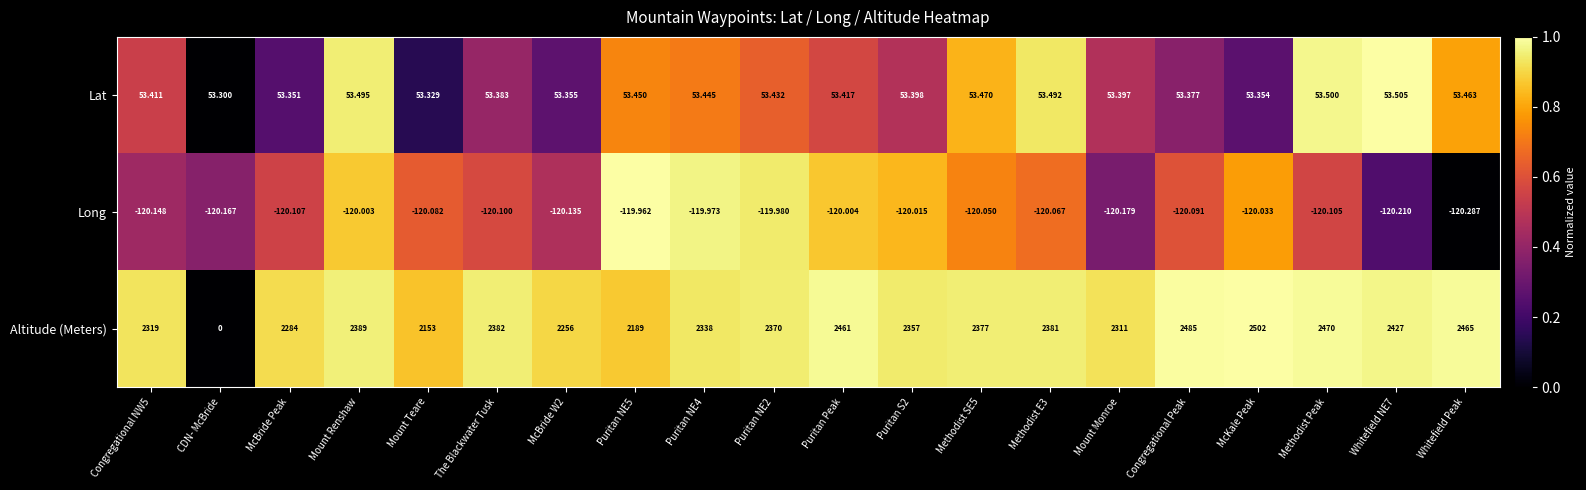

Which series has the widest spread of values?

Altitude (Meters)